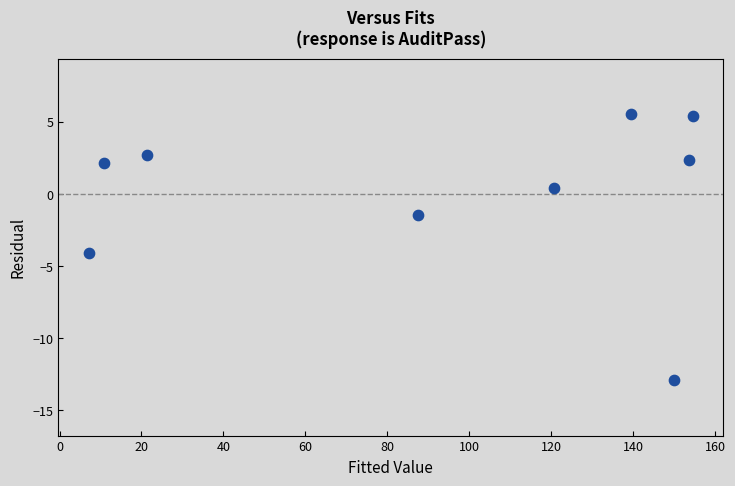

What is the range of X values (max minus min)?

147.5